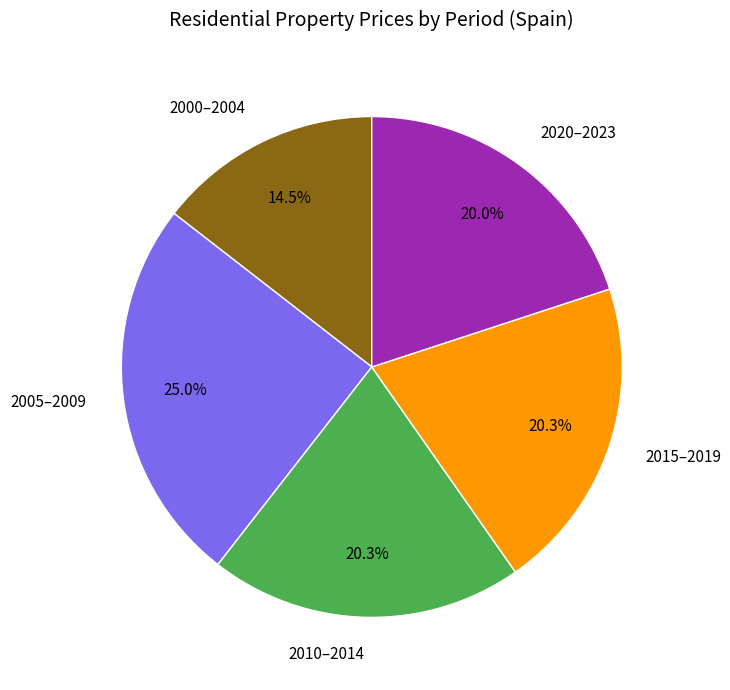

Approximately how many times larger is the value at 2000–2004 compared to 2005–2009?

0.6